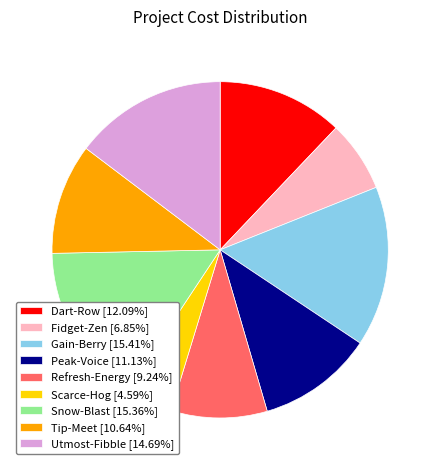

Is the sum of Tip-Meet [10.64%] and Peak-Voice [11.13%] greater than half?

No